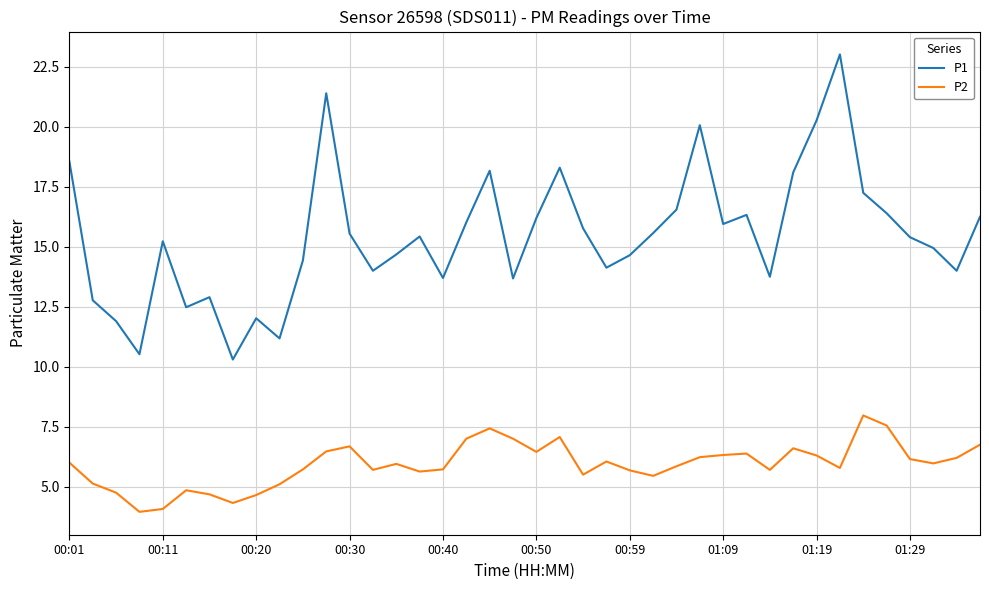

True or false: P1 and P2 cross at least once.

False